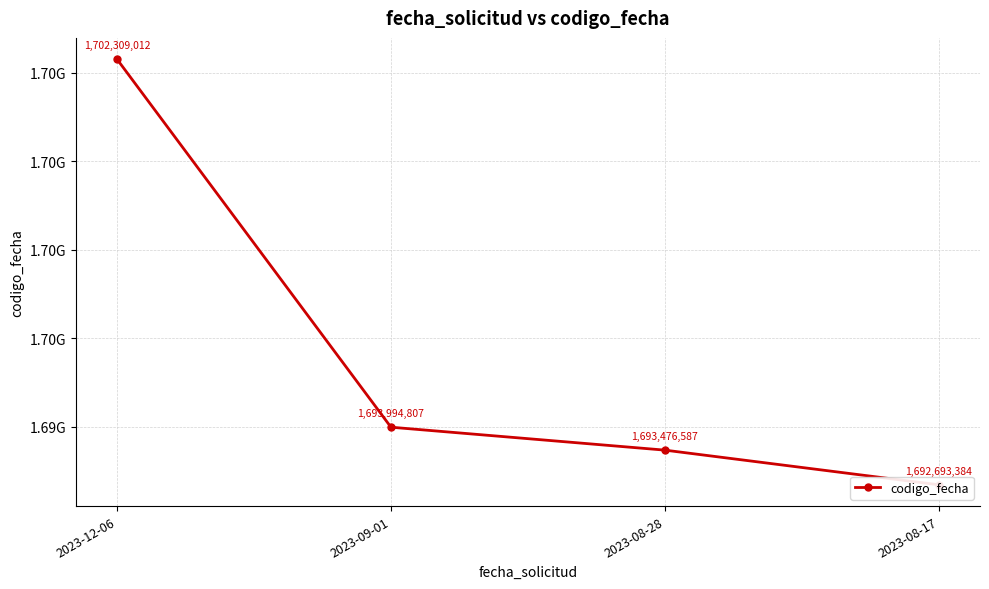

The value at 2023-12-06 is 1702309012. True or false?

True